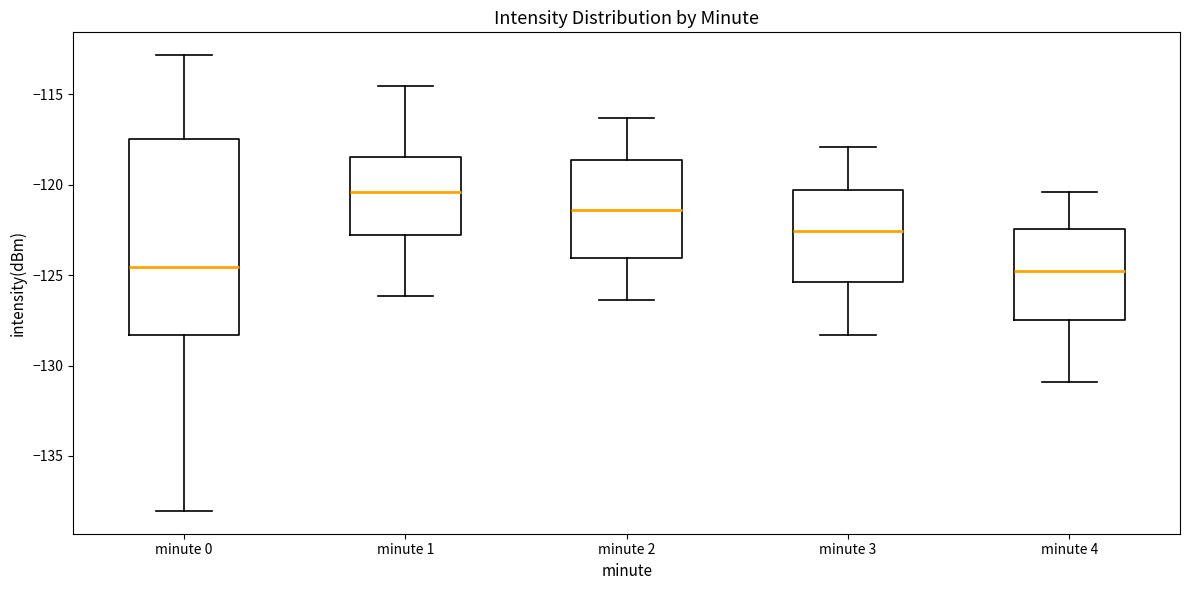

Which box is the tallest, from its lower edge to its upper edge?

minute 0